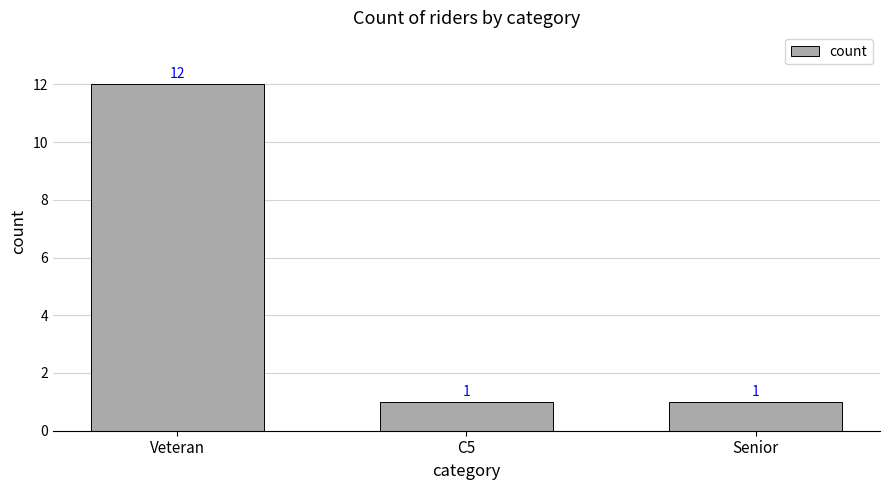

What is the smallest value displayed?

1